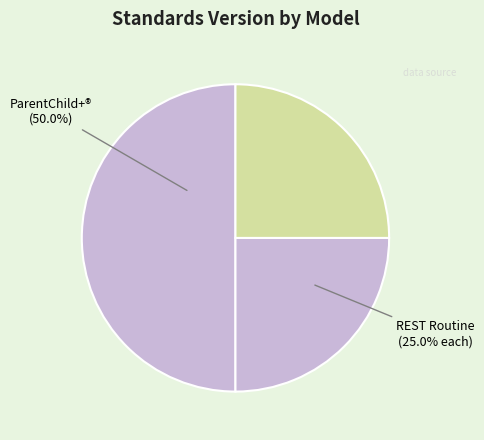

Which slice is the smallest?

REST Routine (Study 1)